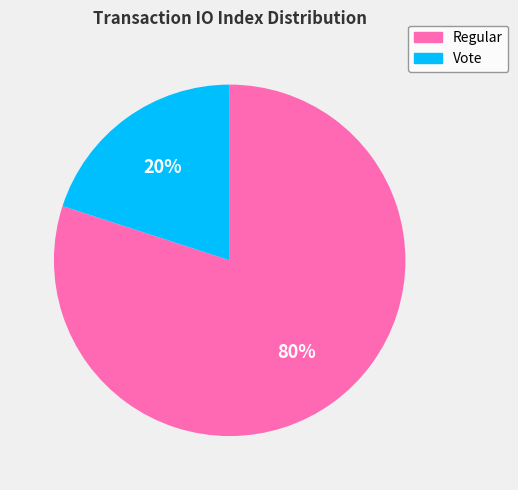

Which has a higher value, Regular or Vote?

Regular